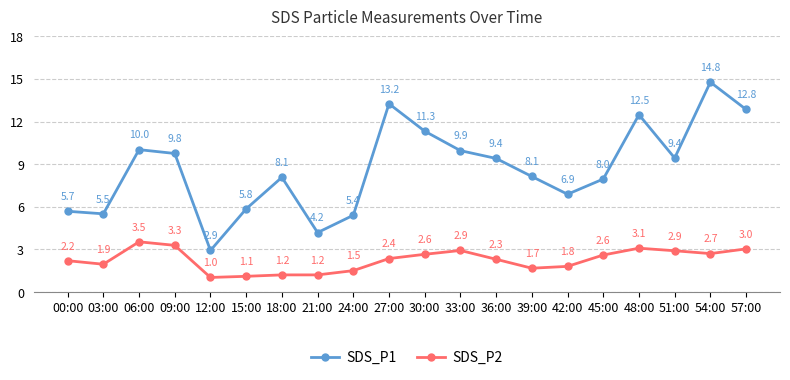

True or false: SDS_P1 and SDS_P2 intersect in this chart.

False